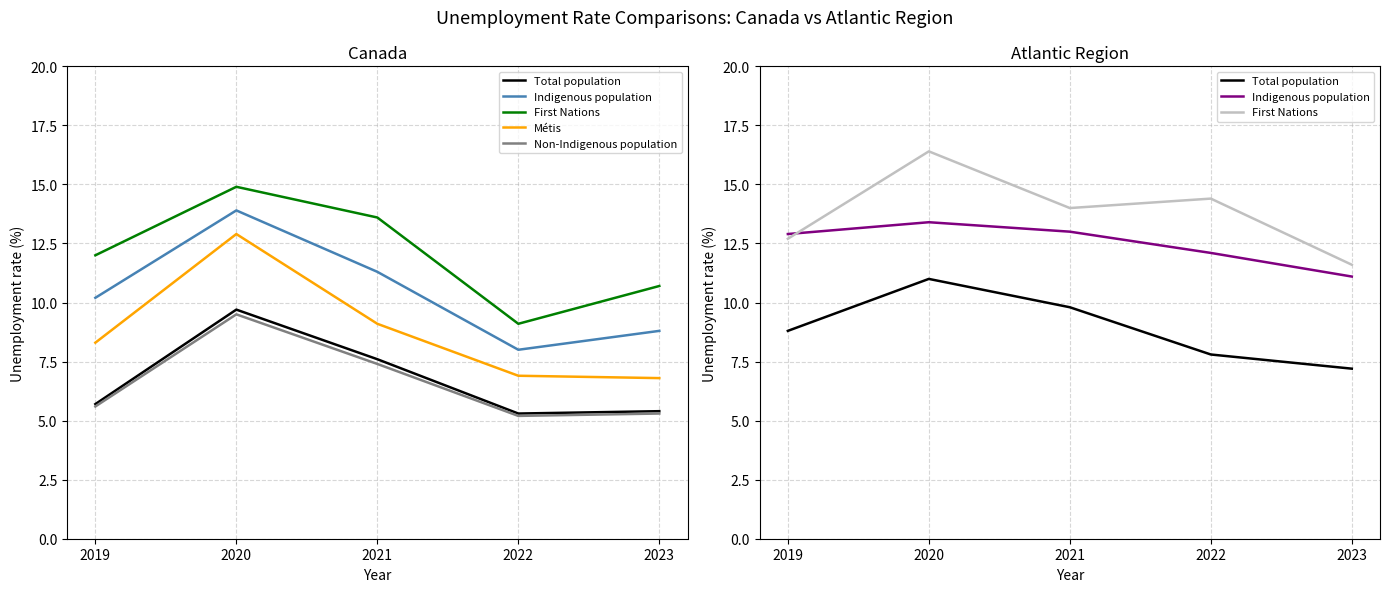

Rank the series by their maximum value, from highest to lowest.

First Nations, Indigenous population, Métis, Total population, Non-Indigenous population